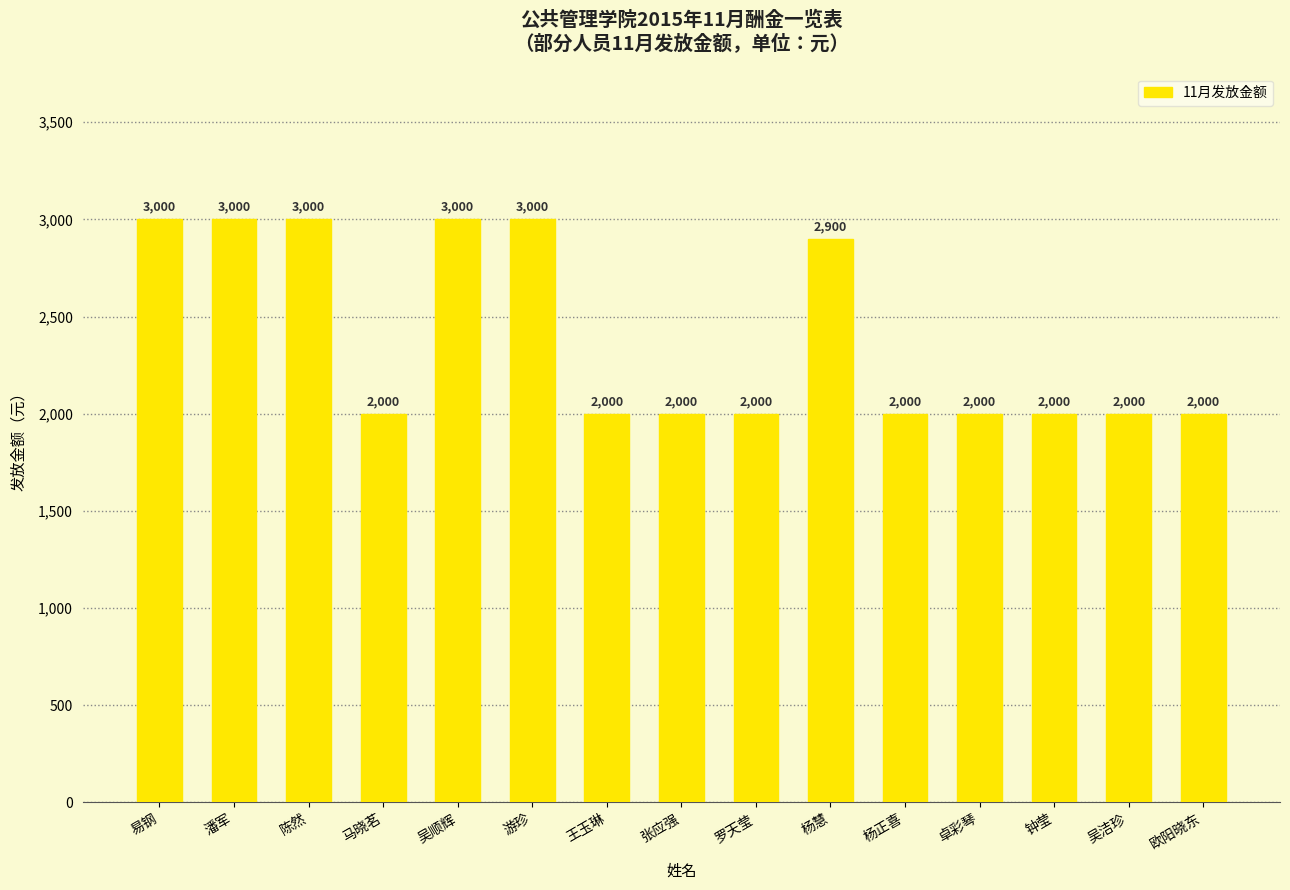

Reading left to right, what are all the values shown in this chart?

易钢=3000	潘军=3000	陈然=3000	马晓茗=2000	吴顺辉=3000	游珍=3000	王玉琳=2000	张应强=2000	罗天莹=2000	杨慧=2900	杨正喜=2000	卓彩琴=2000	钟莹=2000	吴洁珍=2000	欧阳晓东=2000